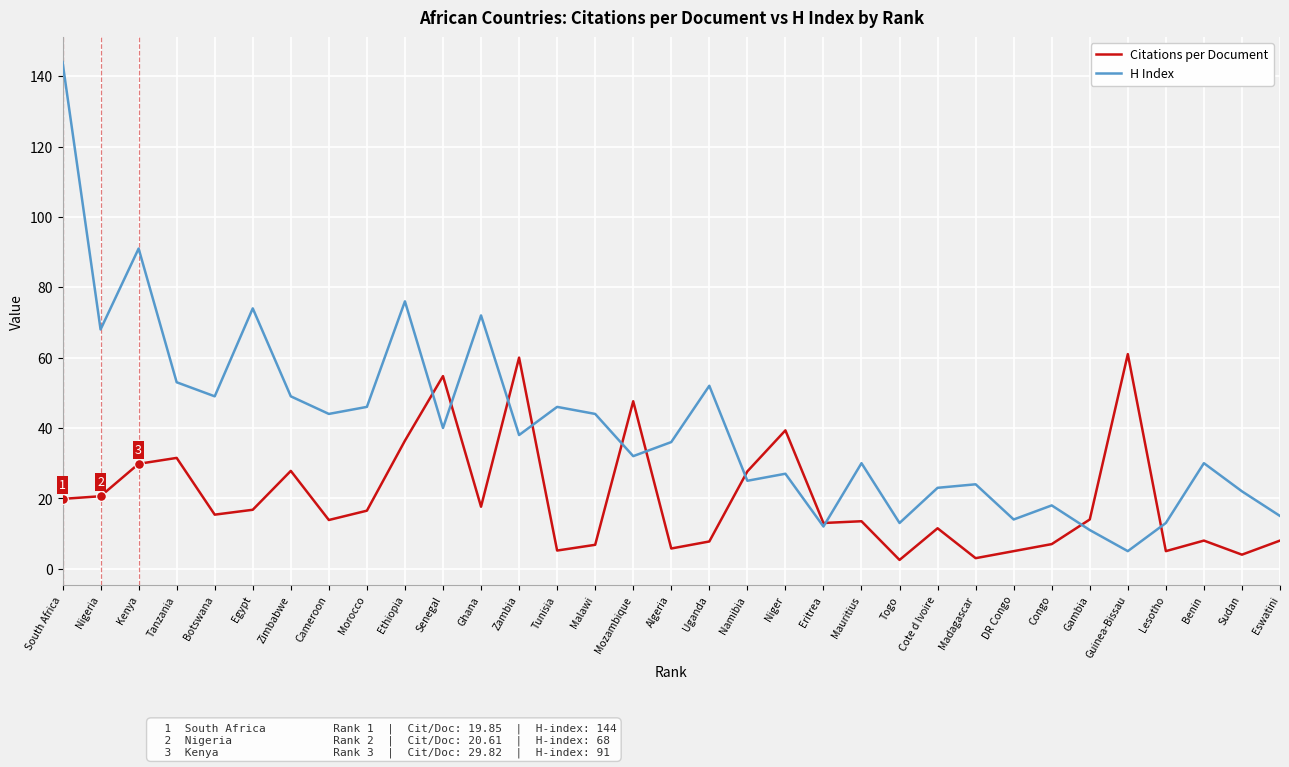

True or false: Citations per Document and H Index intersect in this chart.

True